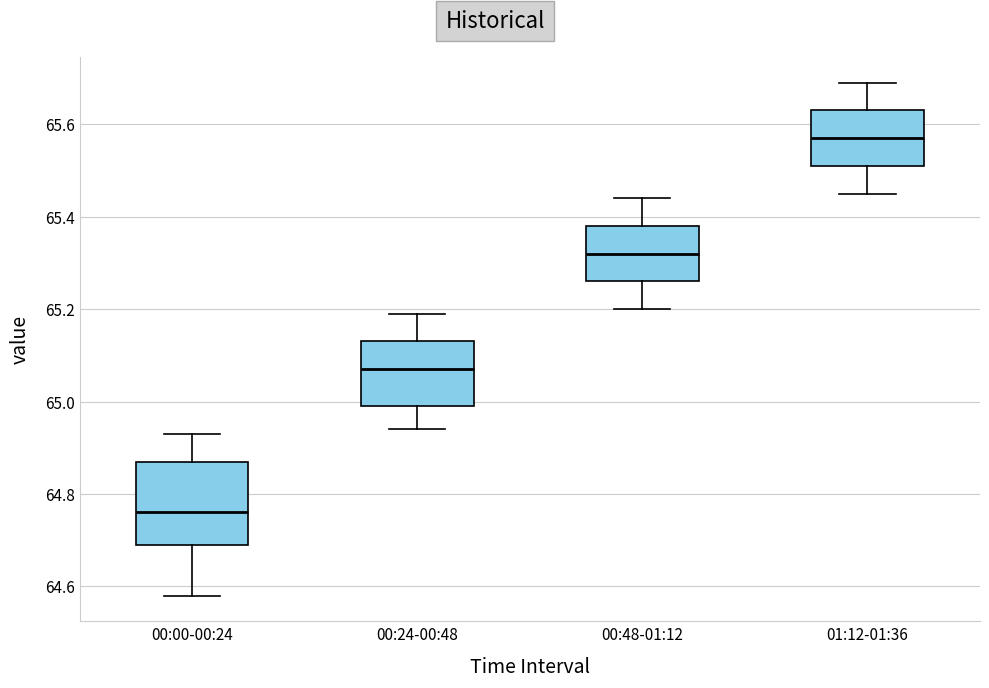

Which box is the tallest, from its lower edge to its upper edge?

00:00-00:24